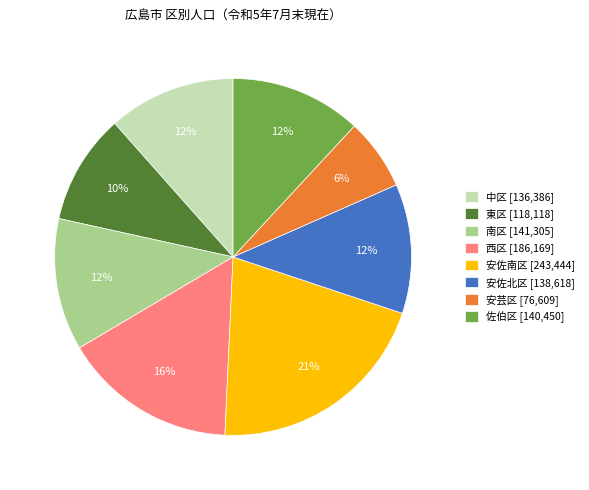

To the nearest percent, what is the difference between the 東区 and 南区 slice percentages?

2%